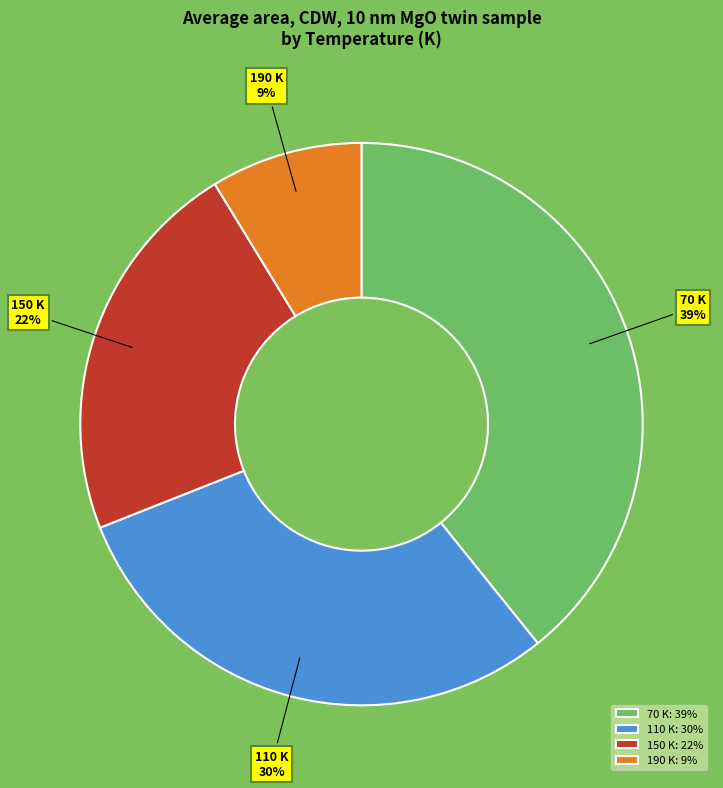

Does 110 K represent more than half of the total?

No